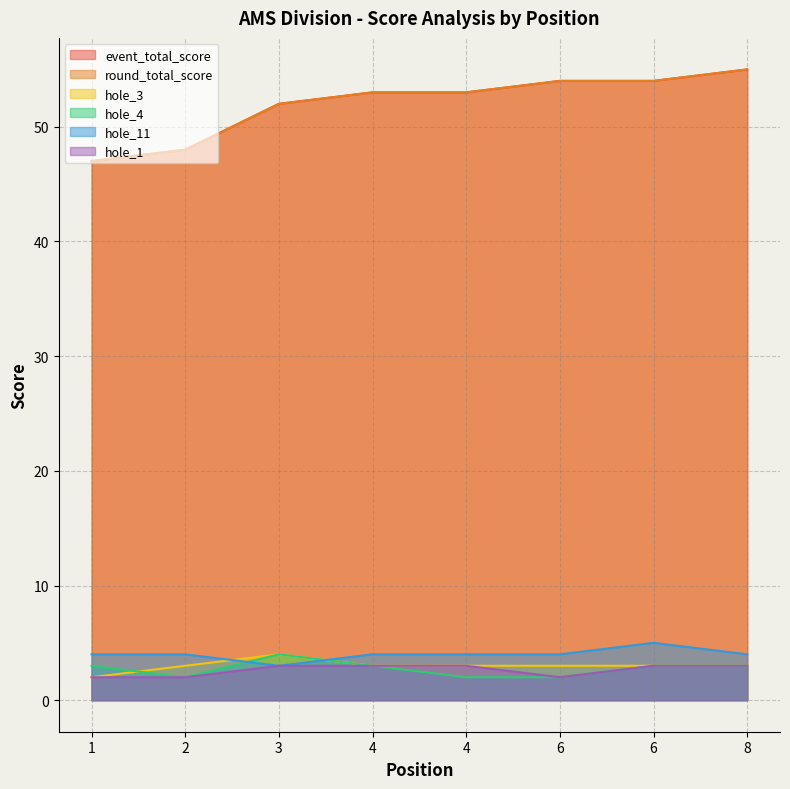

What is the greatest value displayed?

55